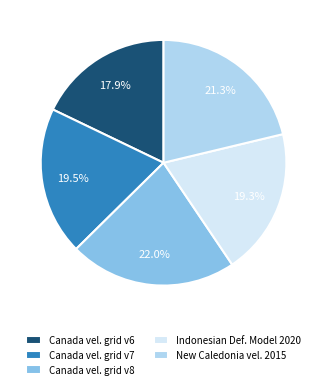

What percentage is NOT represented by Canada vel. grid v7?

80.5%